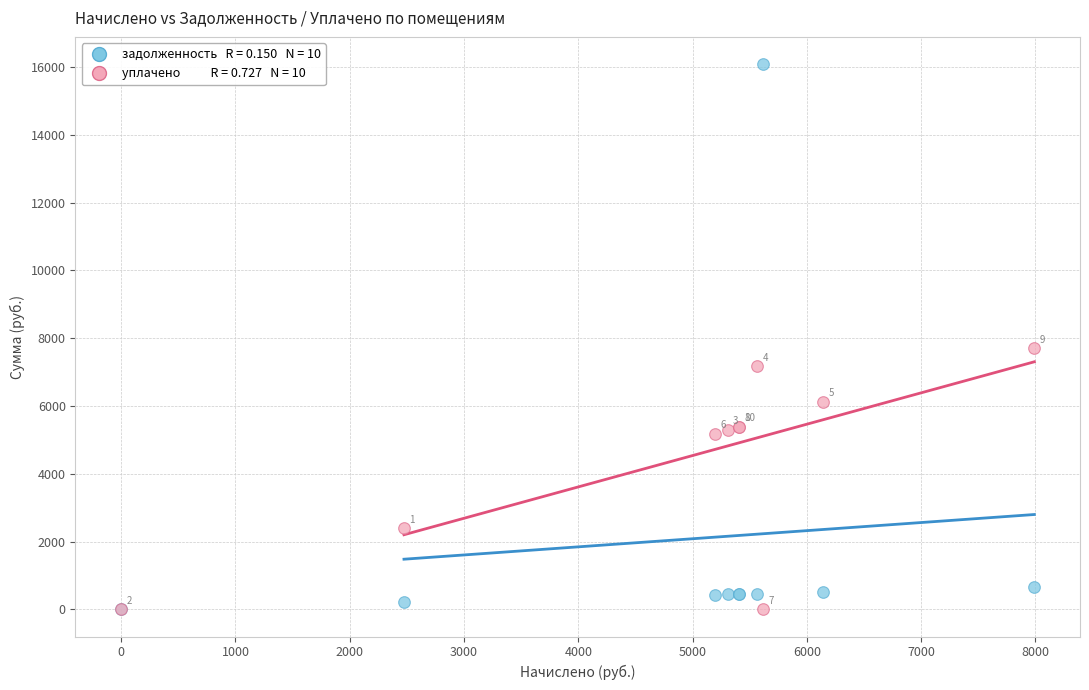

Across all series, what Y value is closest to 8044?

7702.3